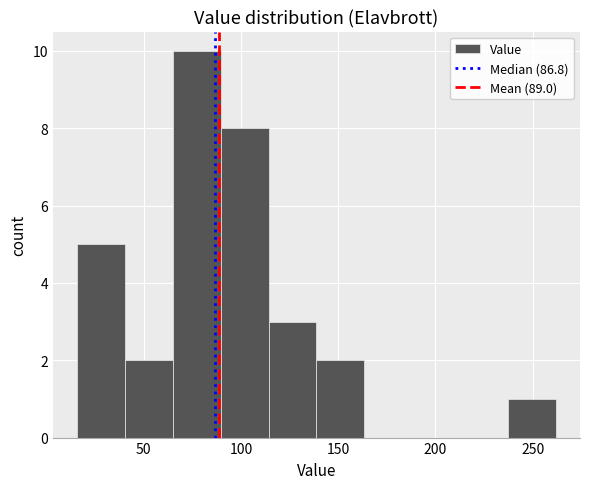

Reading left to right, list every bar in this chart as the range it spans on the x-axis followed by its height. Neither the bar edges nor the heights are printed on the chart, so give them approximately, as read against the axes.

15 to 40: 5
40 to 65: 2
65 to 90: 10
90 to 115: 8
115 to 140: 3
140 to 165: 2
165 to 190: 0
190 to 215: 0
215 to 235: 0
235 to 260: 1